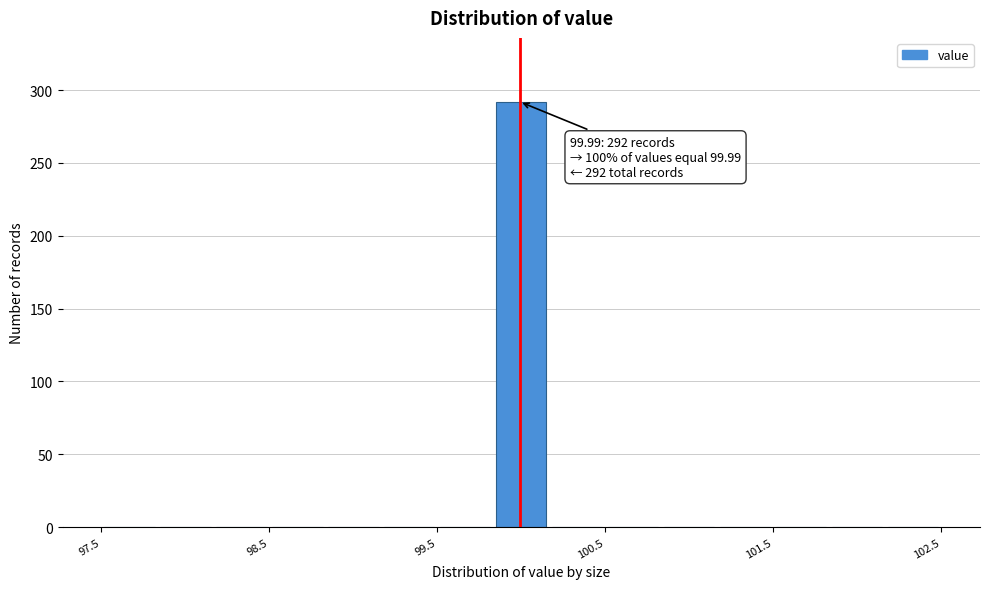

Around what value on the x-axis is the tallest bar? Give the approximate position of its centre, as read against the axis.

100.0